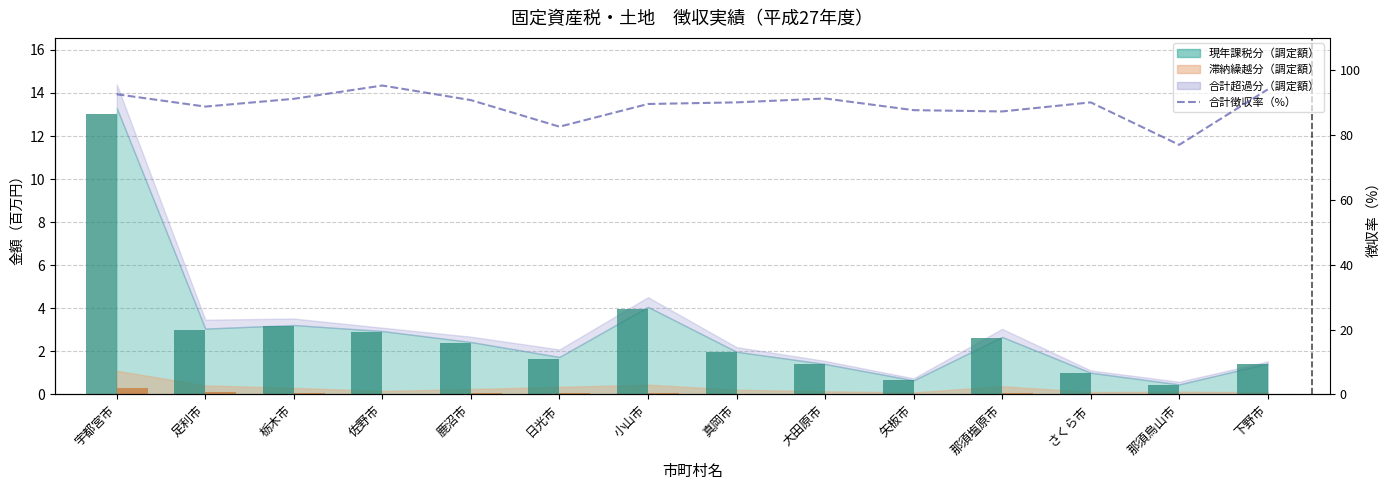

Is it true that 滞納繰越分（収入済） equals 0.0 at さくら市?

False